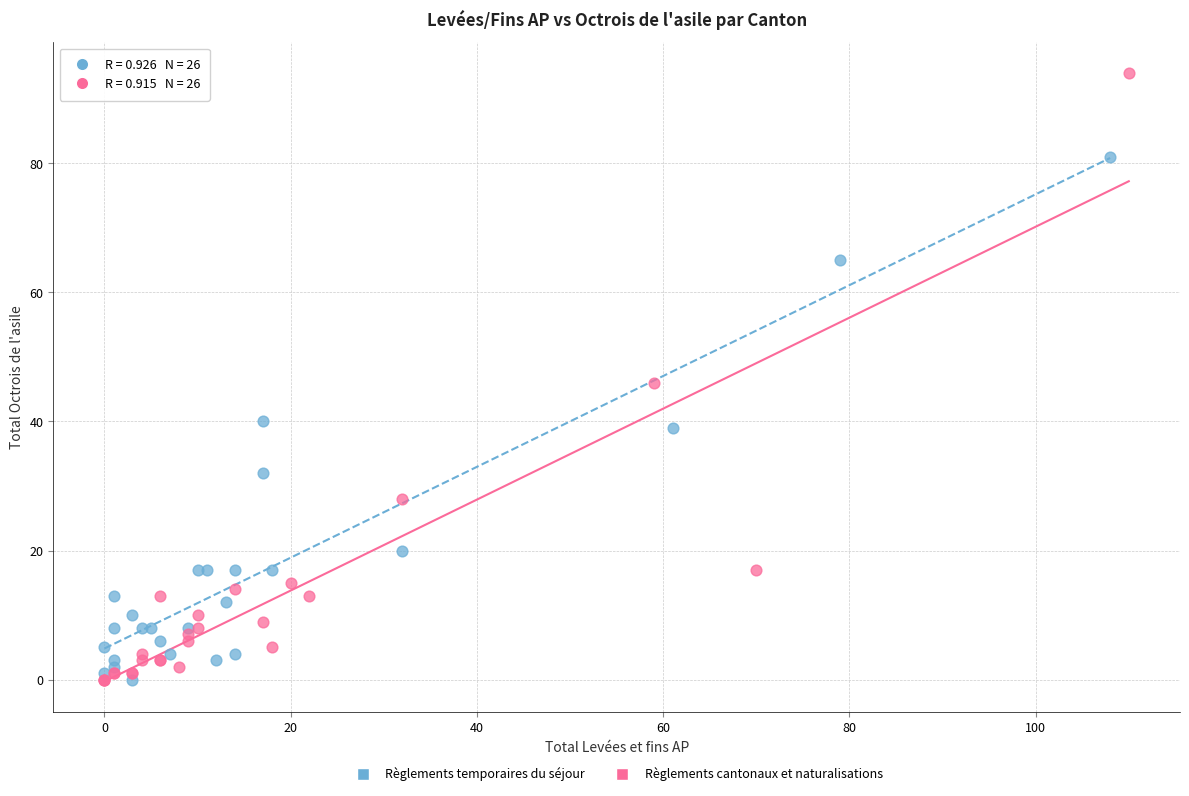

Which series has the widest spread of Y values?

Règlements cantonaux et naturalisations